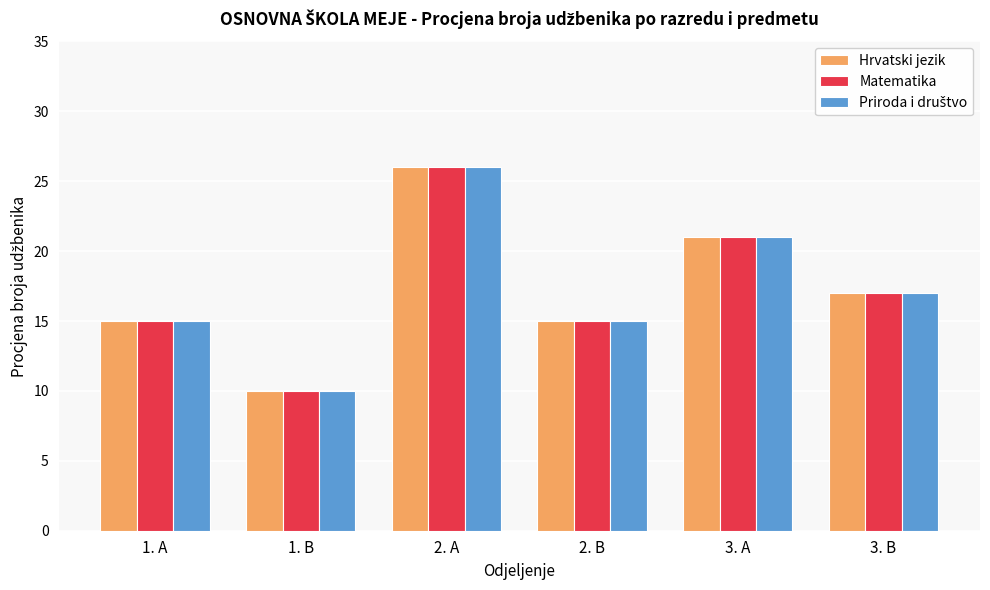

The value of Matematika at 3. A is 21. True or false?

True